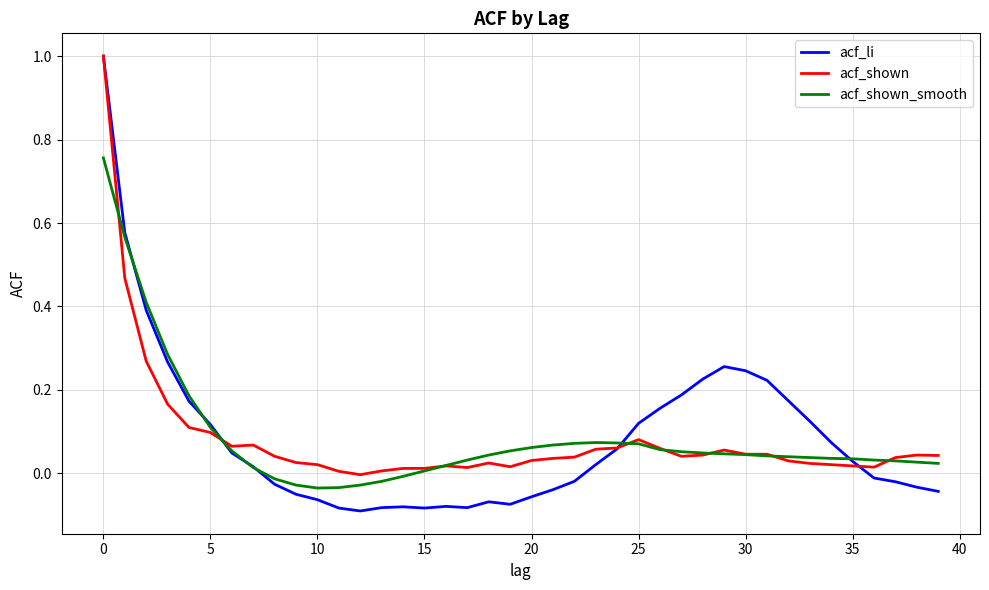

What are all the series names shown in the legend?

acf_li, acf_shown, acf_shown_smooth